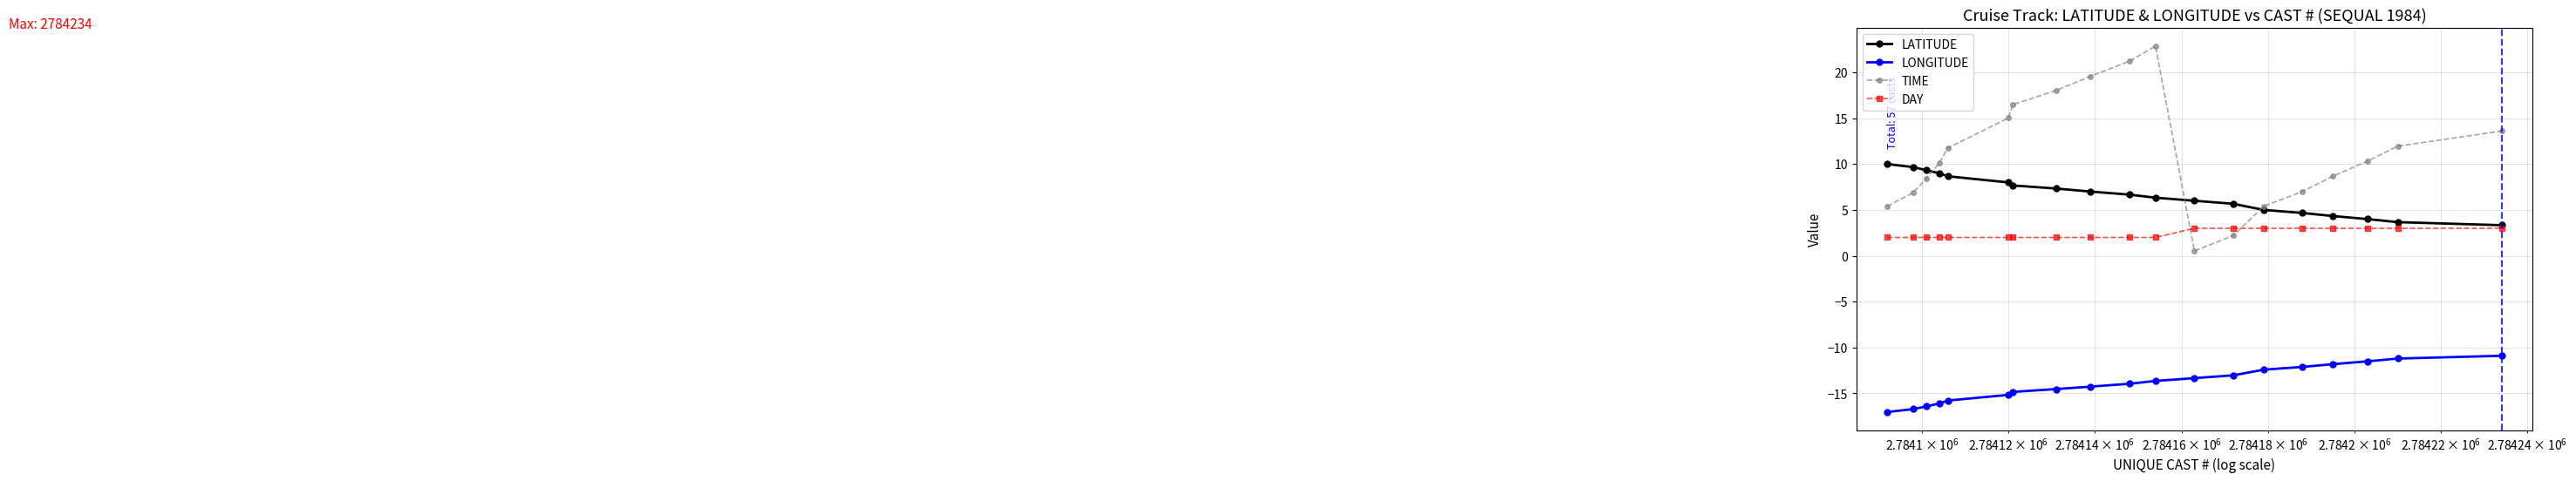

Count the number of categories in the chart.

19